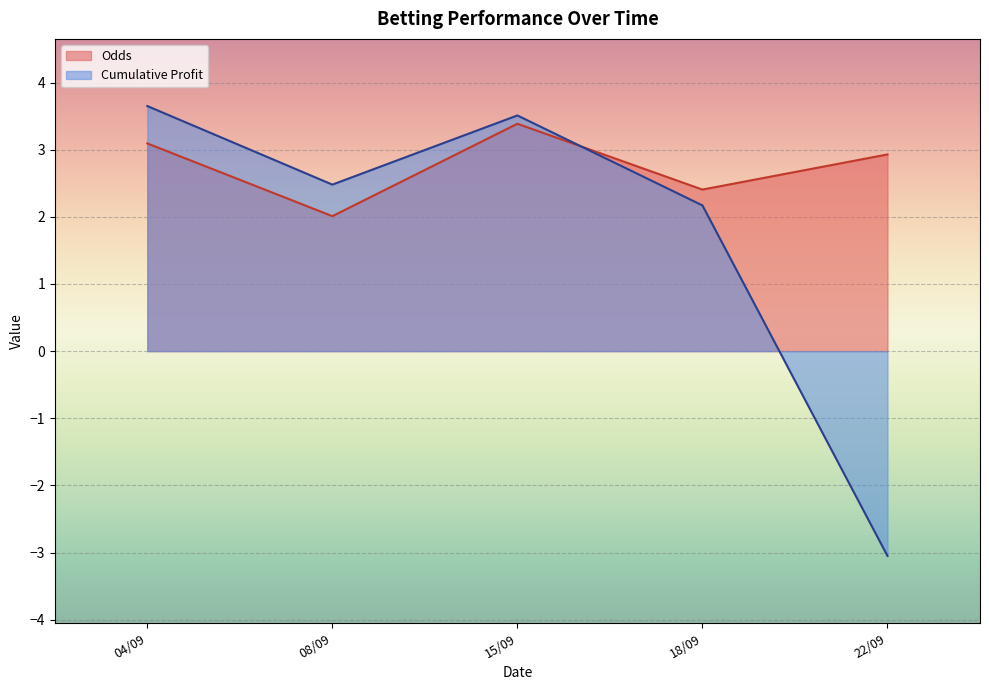

What is the spread (max minus min) of values at 18/09?

0.2